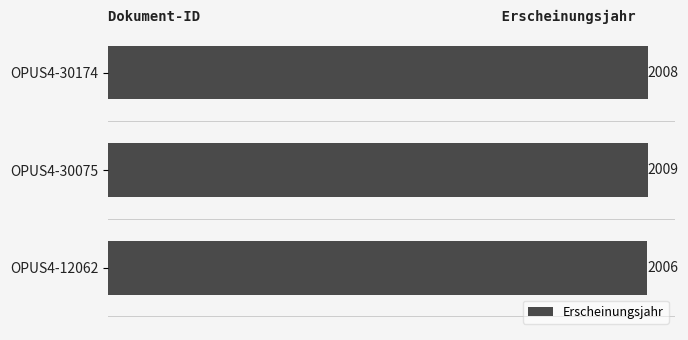

Reading bottom to top, what are all the values shown in this chart?

OPUS4-12062=2006	OPUS4-30075=2009	OPUS4-30174=2008